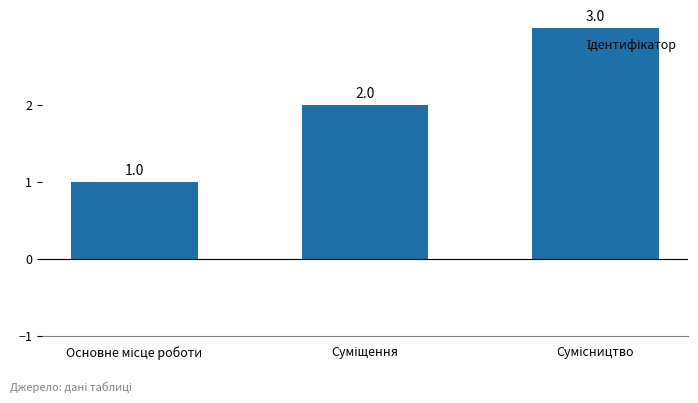

What is the difference between the second highest and minimum values?

1